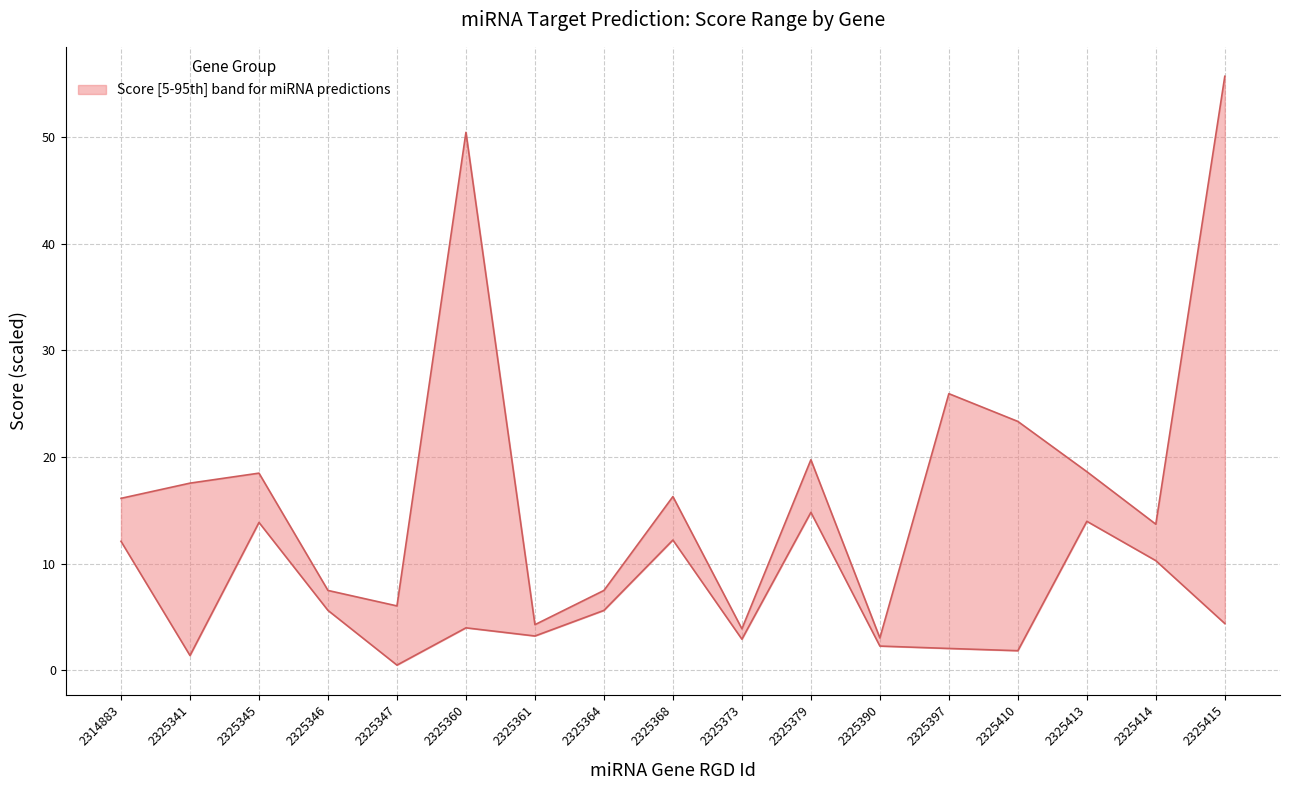

At which category is the sum across all series the highest?

2325415